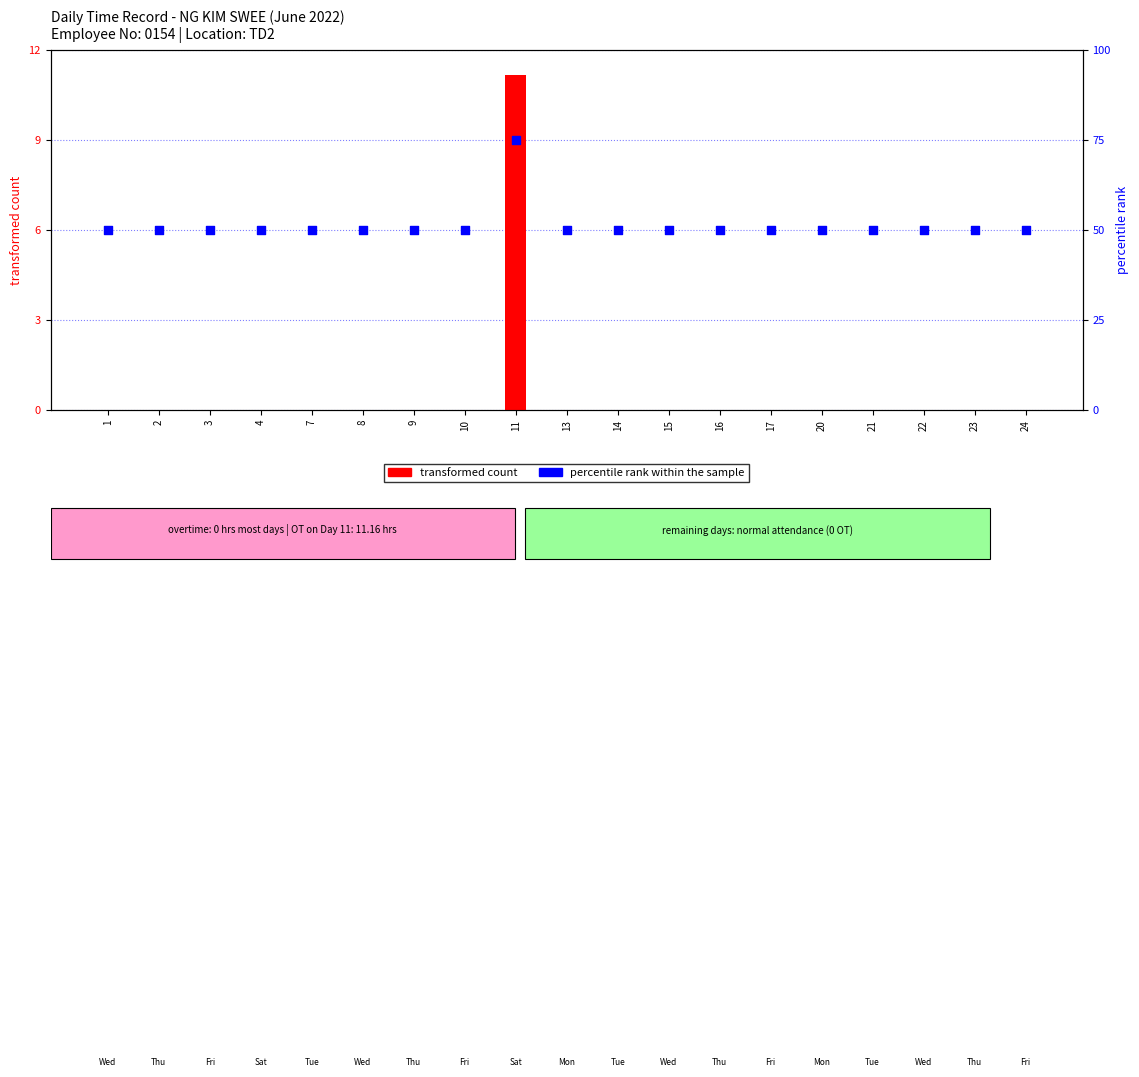

Which series has the widest spread of Y values?

percentile rank within the sample